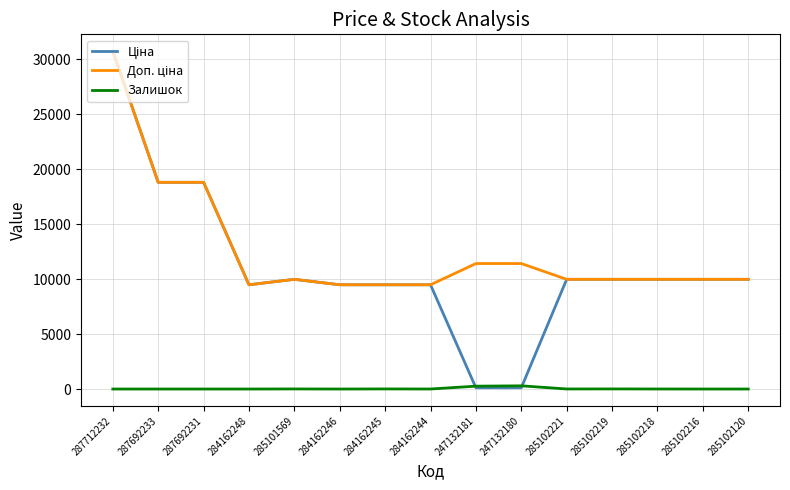

At which category is the sum across all series the highest?

287712232